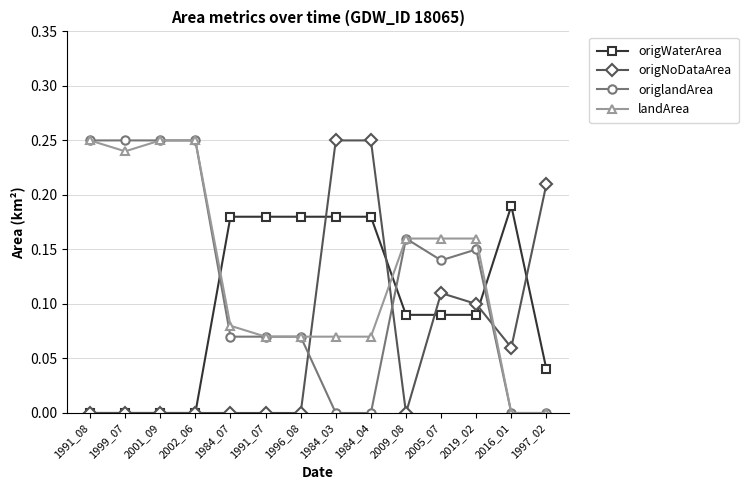

Rank the series by their average value, from highest to lowest.

landArea, origlandArea, origWaterArea, origNoDataArea